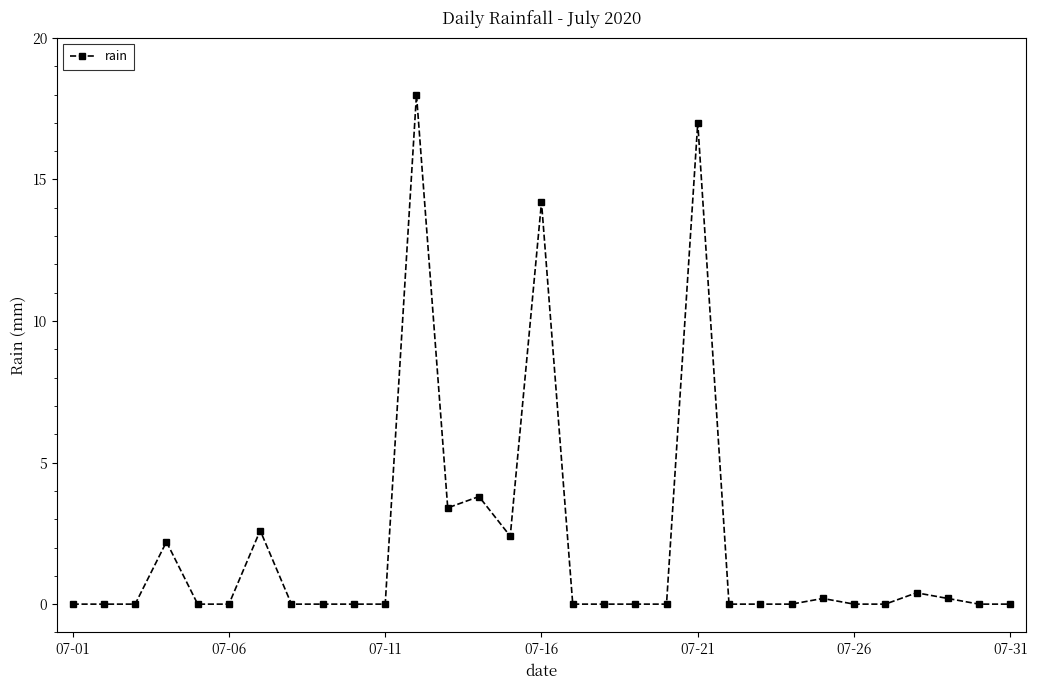

What is the average value?

2.1